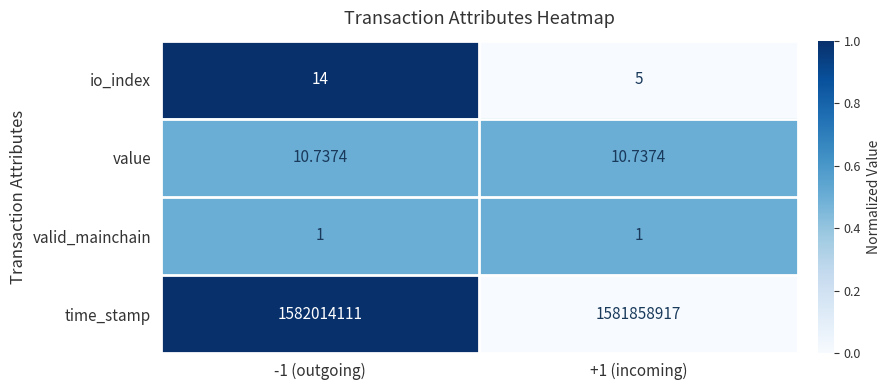

Is the value of io_index at +1 (incoming) greater than the value of time_stamp at +1 (incoming)?

No